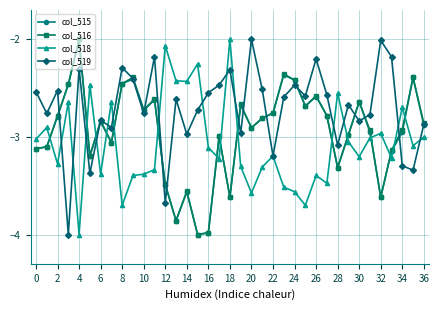

True or false: col_518 has more than 2 interior local peaks.

True